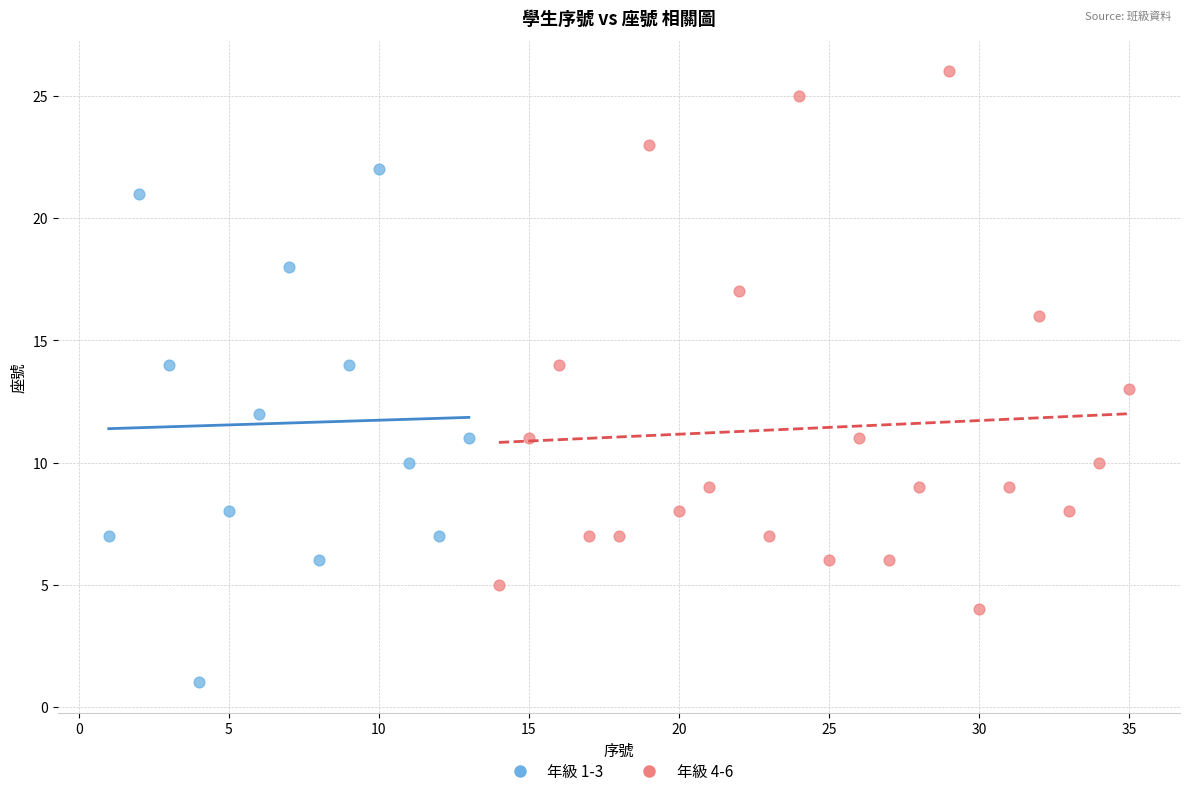

Which series contains the lowest Y value?

年級 1-3